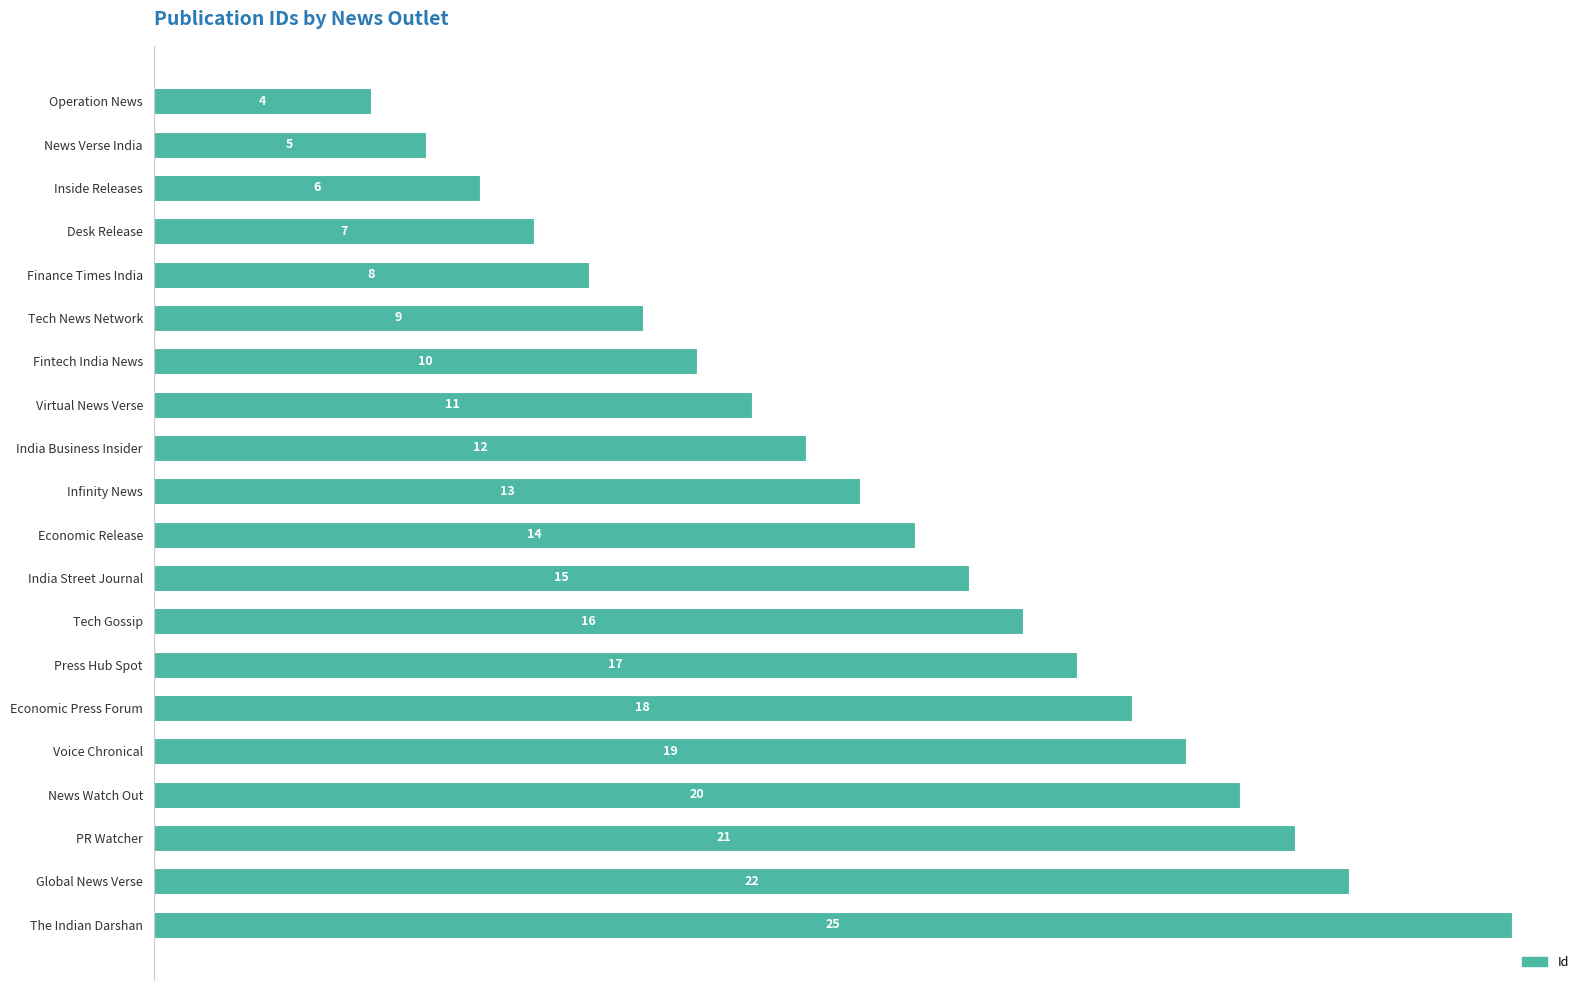

What is the difference between the maximum and minimum values?

21